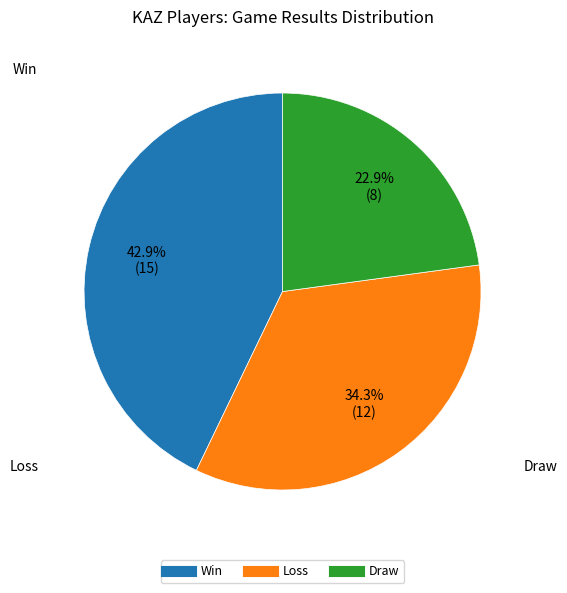

Does any single category account for the majority?

No